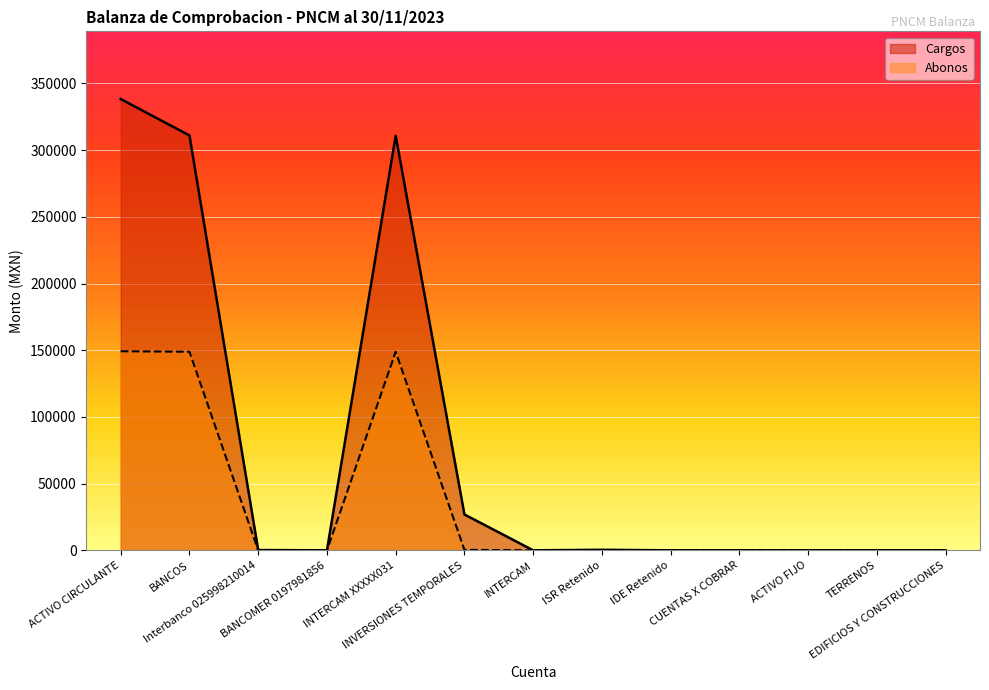

How many distinct data groups are displayed?

2